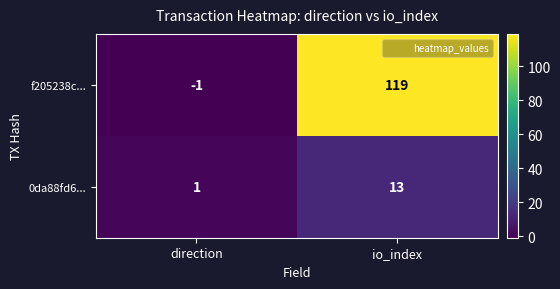

What is the highest value of the 0da88fd6... series?

13